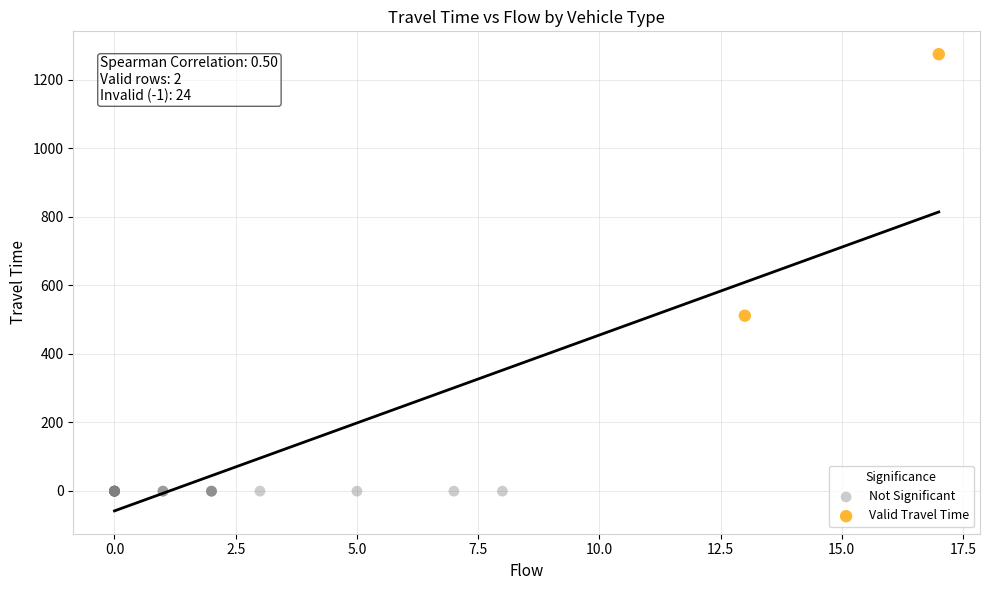

What are all the series names shown in the legend?

Not Significant, Valid Travel Time